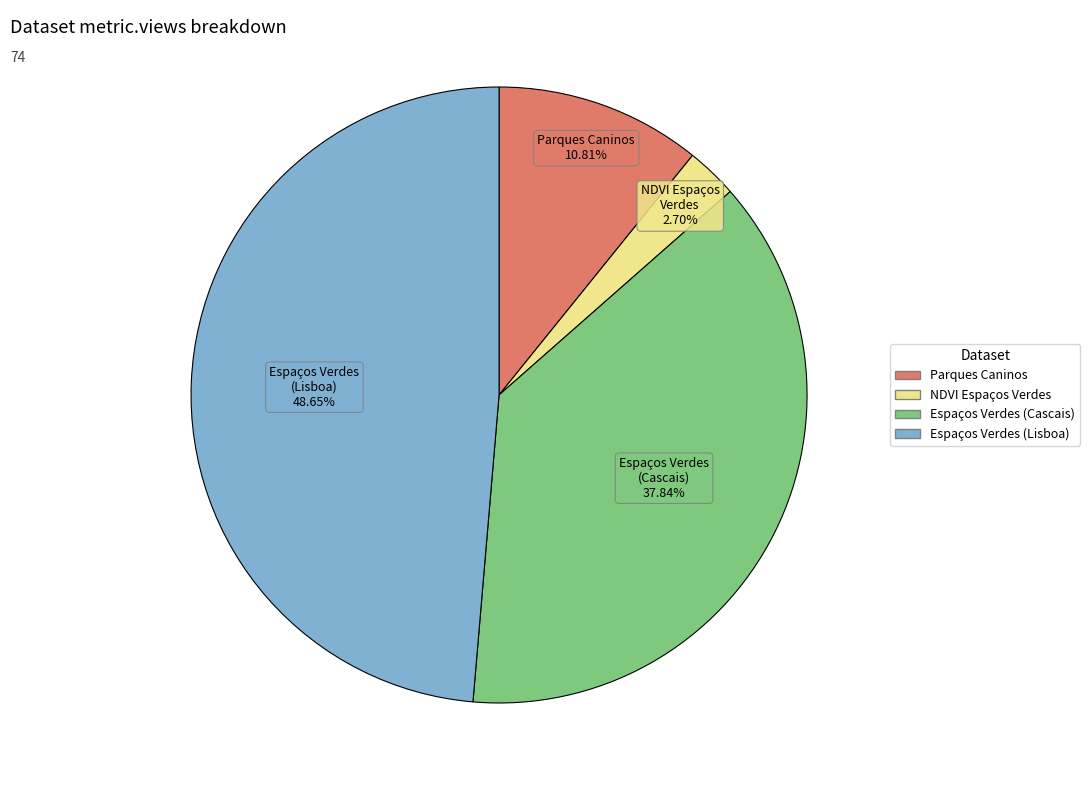

Is there a majority slice in this chart?

No